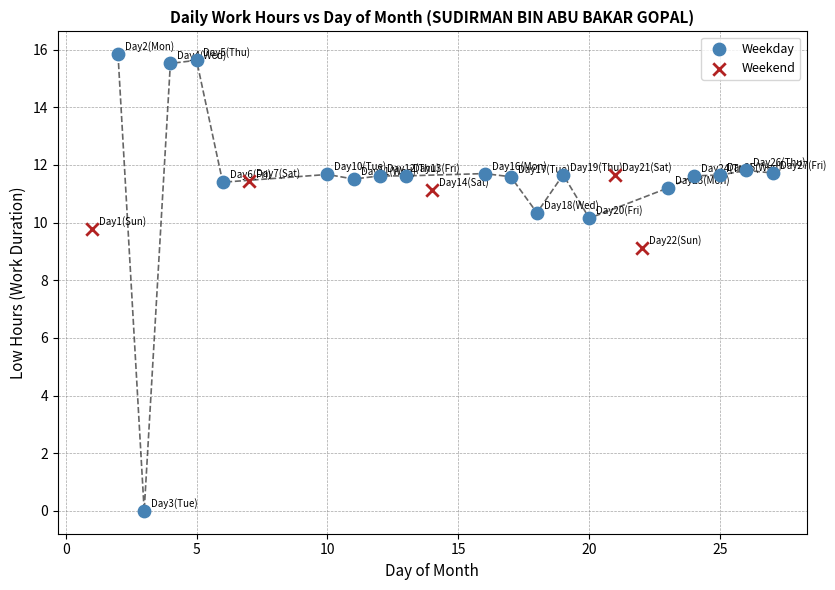

Which series contains the lowest Y value?

Weekday